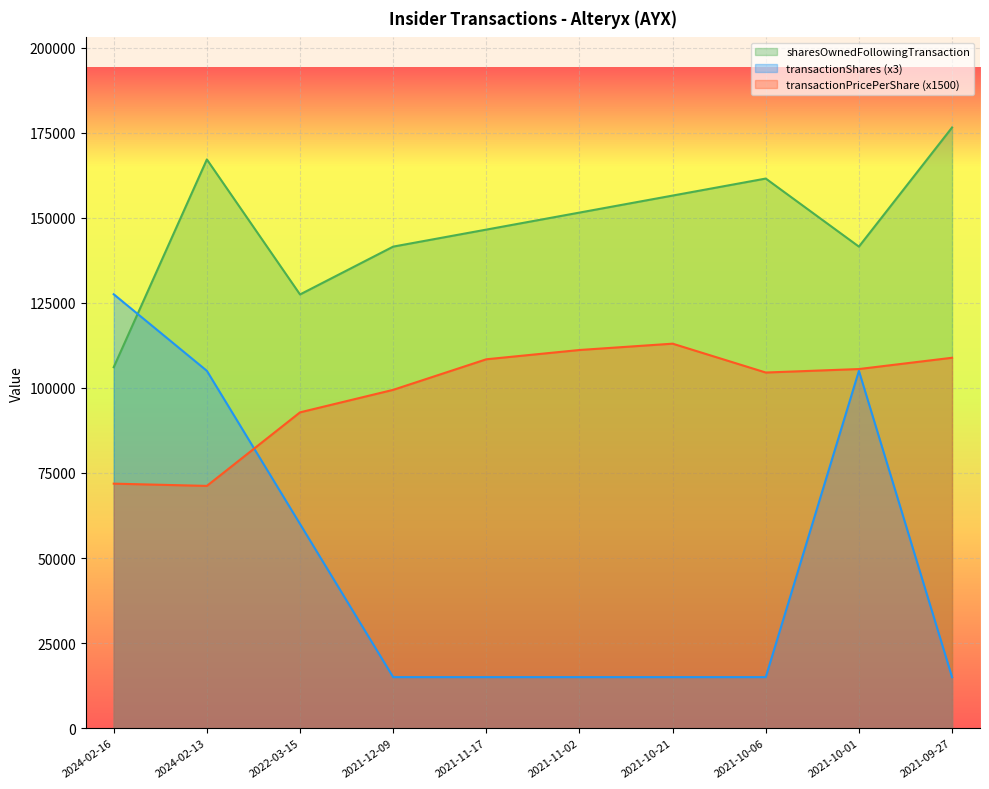

True or false: transactionShares has a value of 25166.6 at 2021-11-17.

False